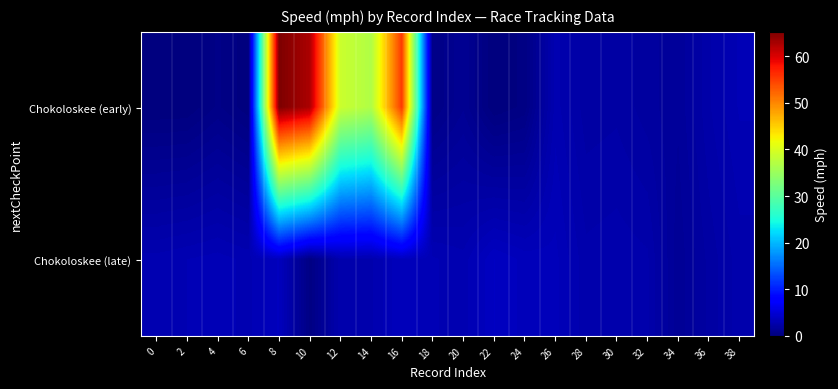

How many data points does each series have?

20